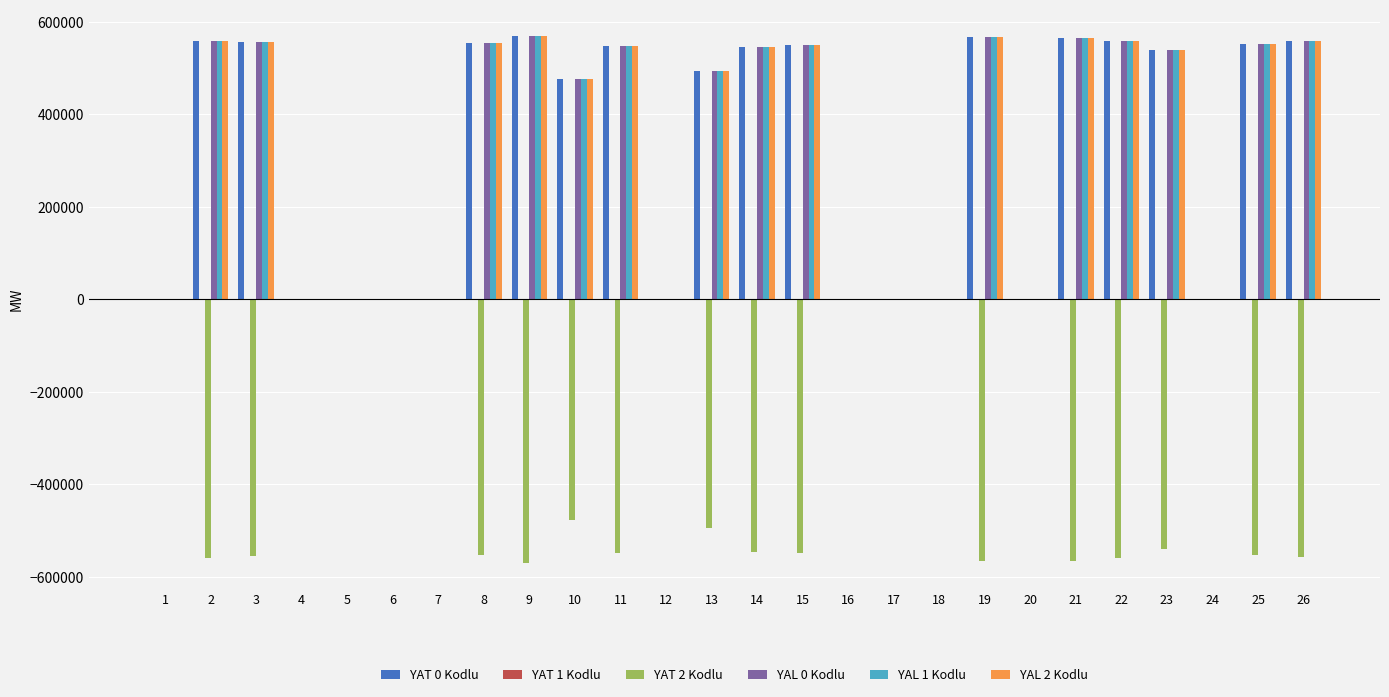

What is the sum of all YAT 0 Kodlu values?

8196000.0